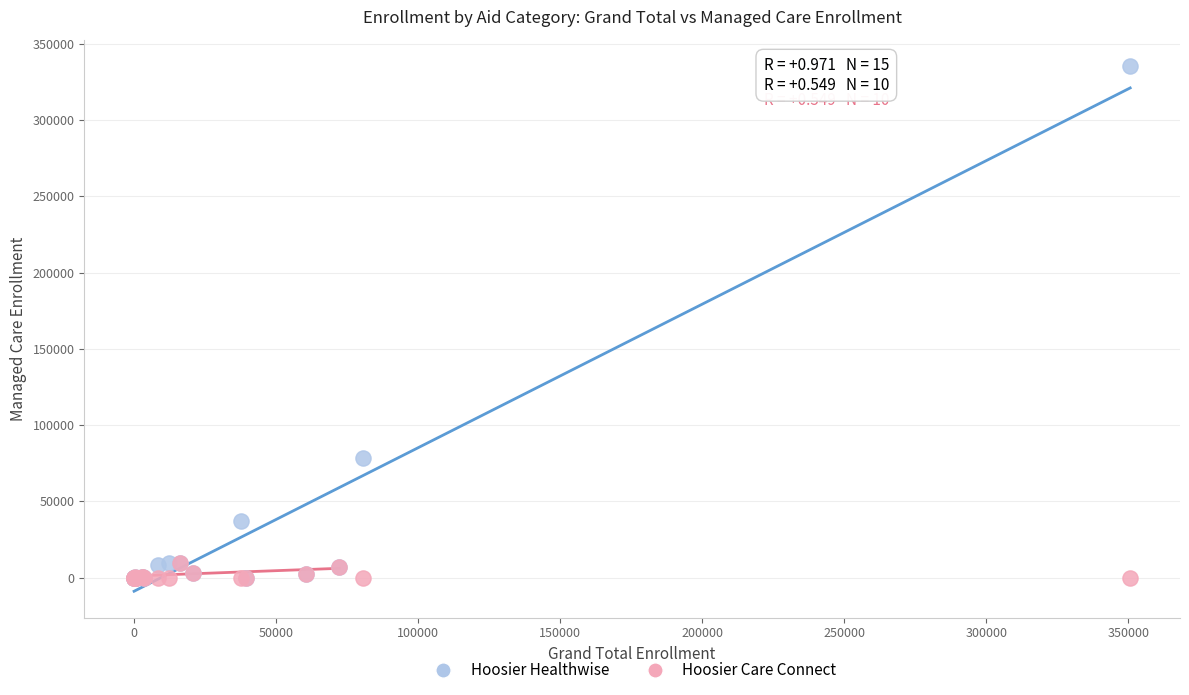

Which series has the largest Y range (max minus min)?

Hoosier Healthwise